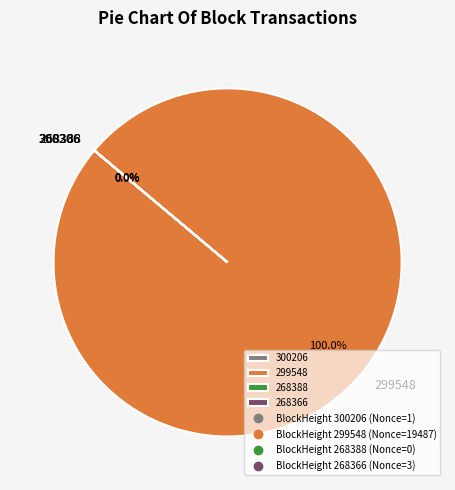

What is the largest slice in the pie chart?

299548